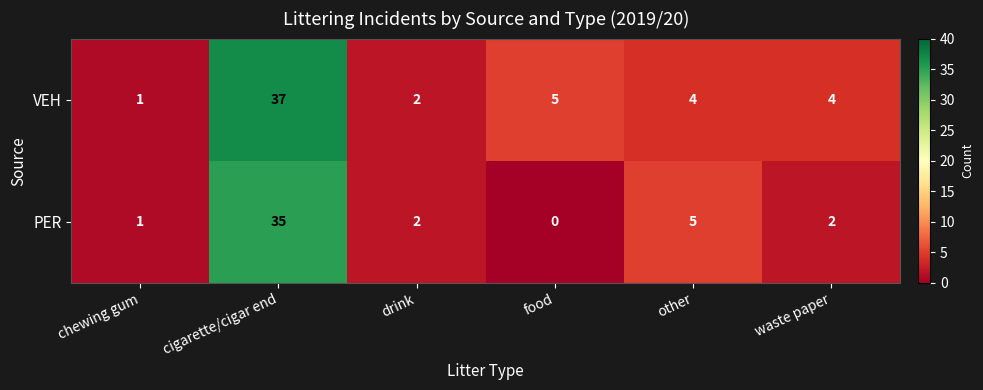

Where does the VEH series first go above 4?

cigarette/cigar end